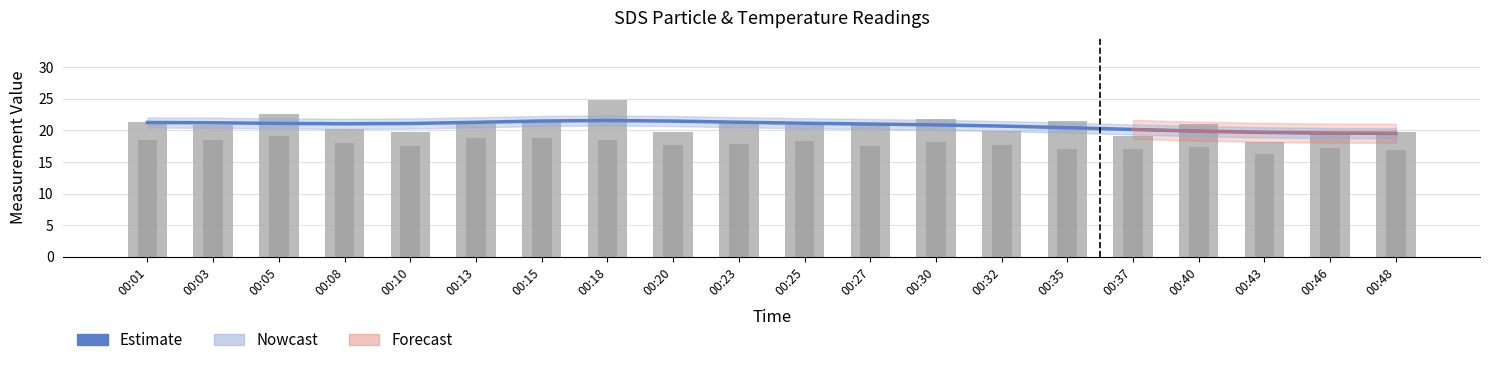

At 00:03, list the series in order from smallest to largest.

SDS_P2, SDS_P1, Estimate